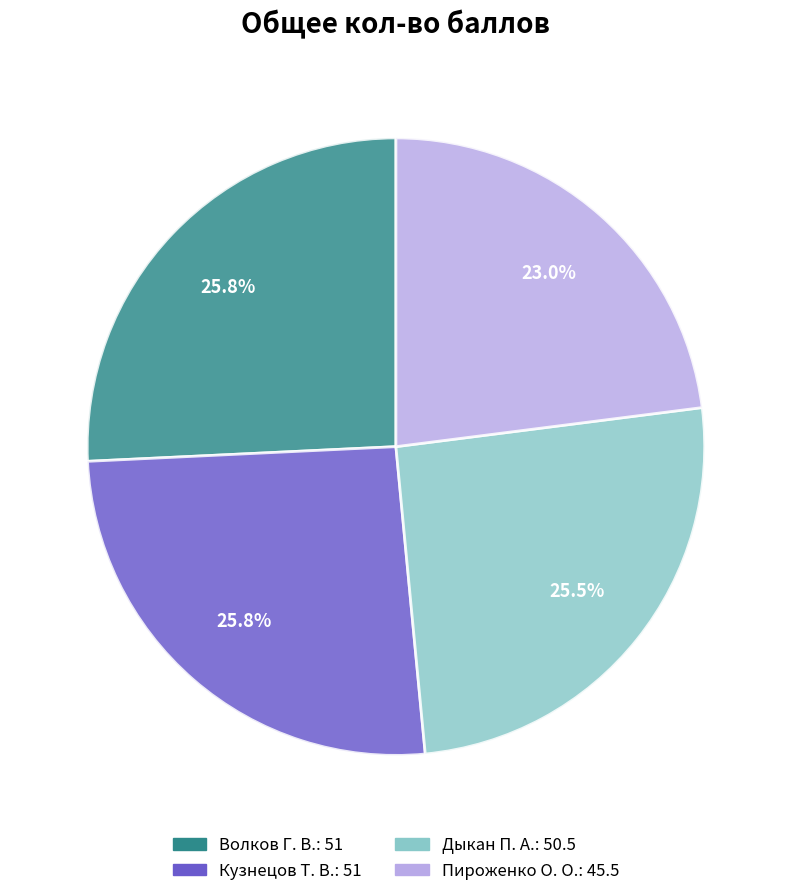

Is the sum of Волков Г. В. and Кузнецов Т. В. greater than half?

Yes